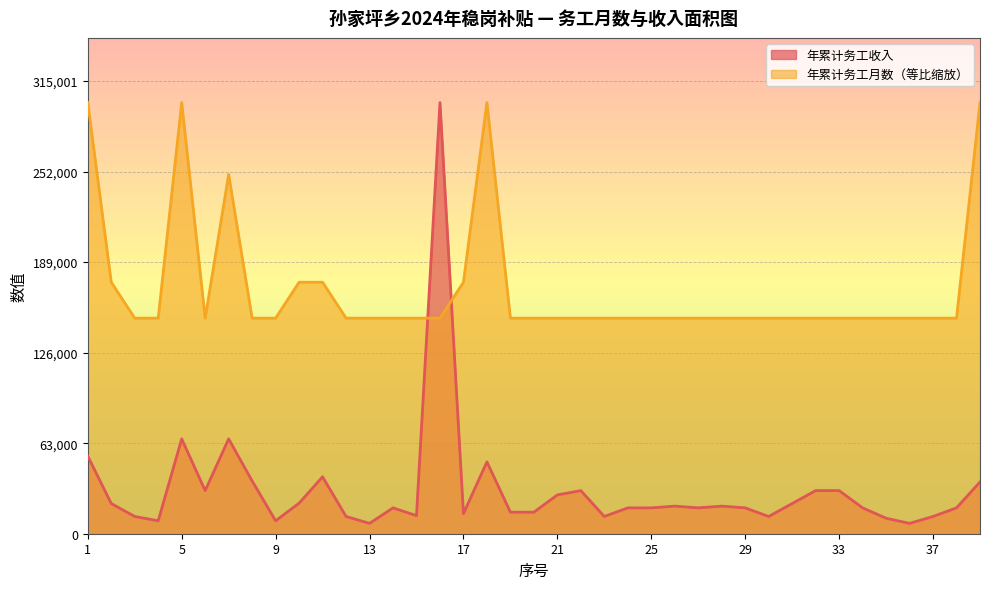

After their last crossing, which series has the higher values: 年累计务工收入 or 年累计务工月数?

年累计务工月数